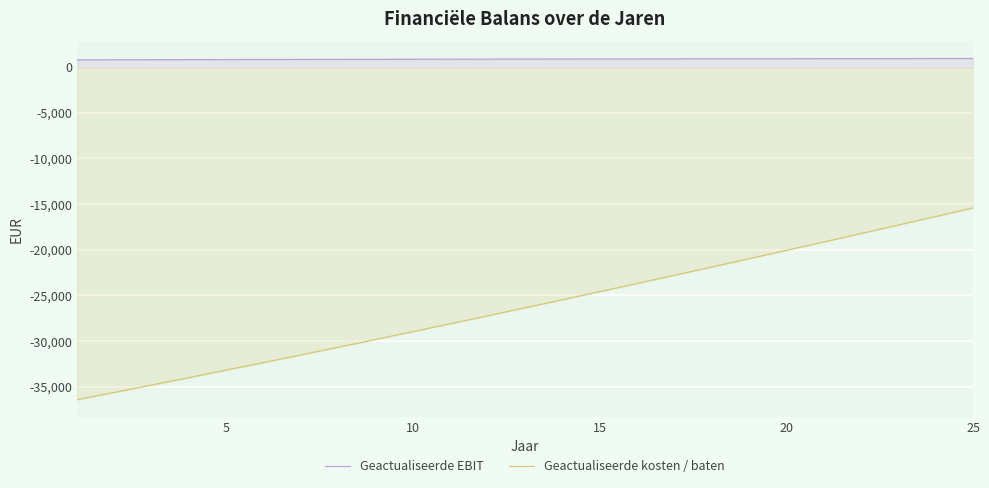

Reading left to right, list all the values displayed in this chart.

Geactualiseerde EBIT: 790.4	798.6	806.6	814.4	821.9	829.2	836.4	843.3	850.0	856.6	863.0	869.2	875.3	881.2	887.1	892.8	898.4	903.9	909.2	914.5	919.7	924.7	929.5	934.2	938.7
Geactualiseerde kosten / baten: -36429.9	-35631.3	-34824.7	-34010.3	-33188.3	-32359.1	-31522.7	-30679.5	-29829.5	-28972.9	-28109.9	-27240.7	-26365.5	-25484.2	-24597.1	-23704.4	-22806.0	-21902.1	-20992.9	-20078.4	-19158.7	-18234.0	-17304.4	-16370.2	-15429.6